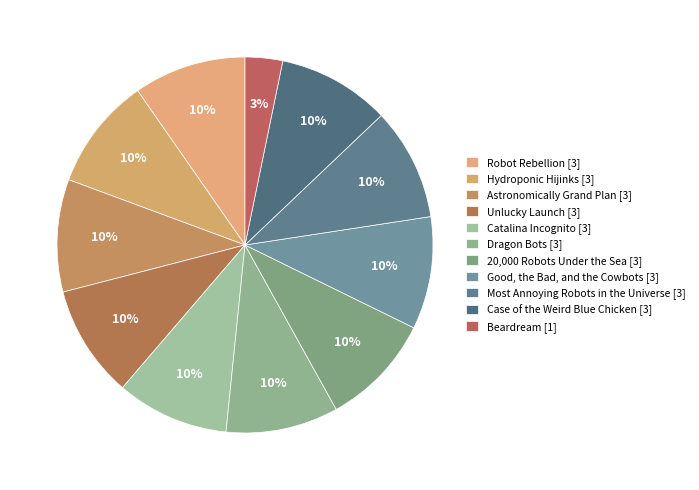

Count the number of slices in the pie.

11